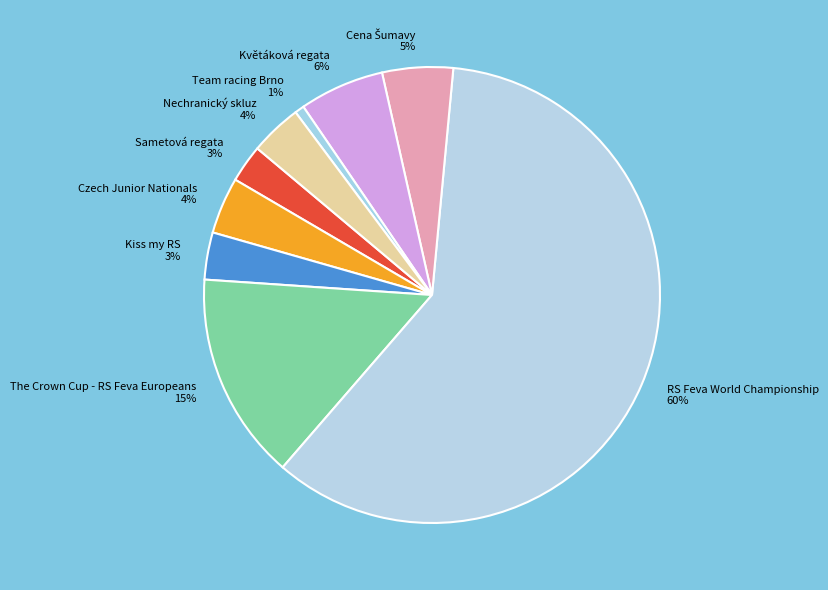

Is there a majority slice in this chart?

Yes